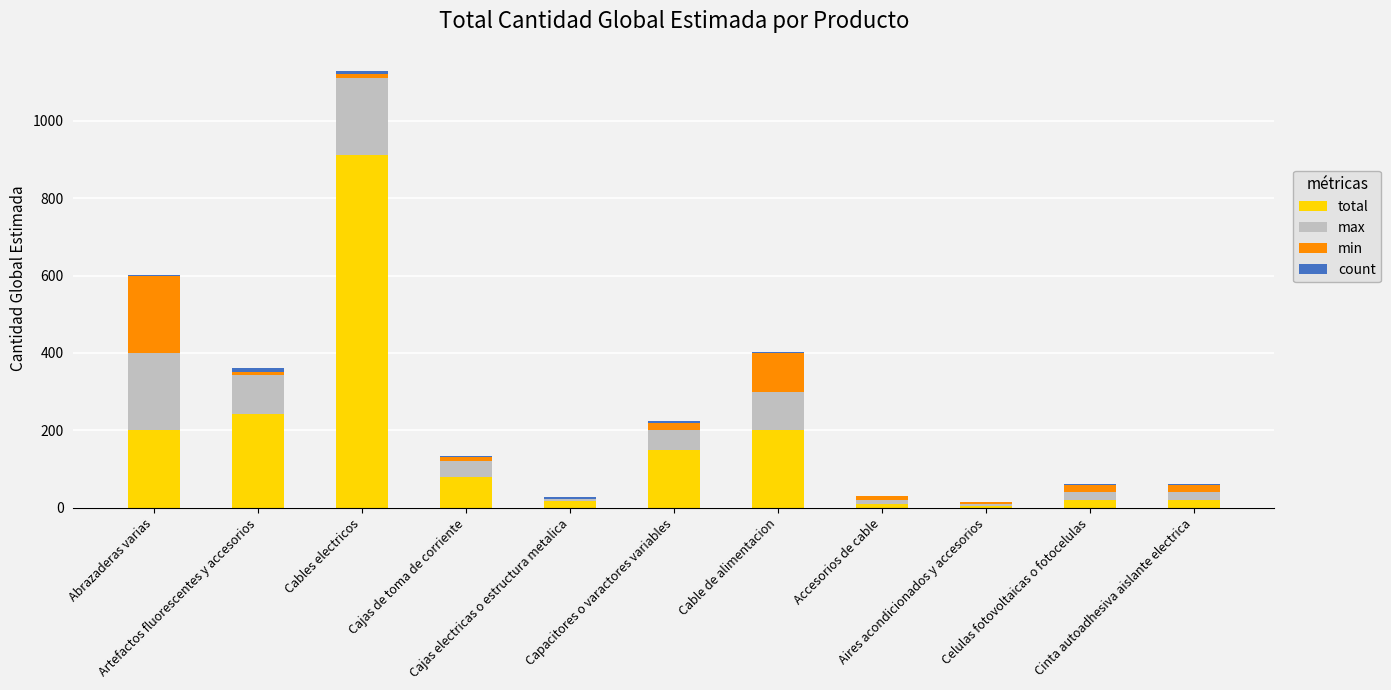

Are the bars horizontal?

No